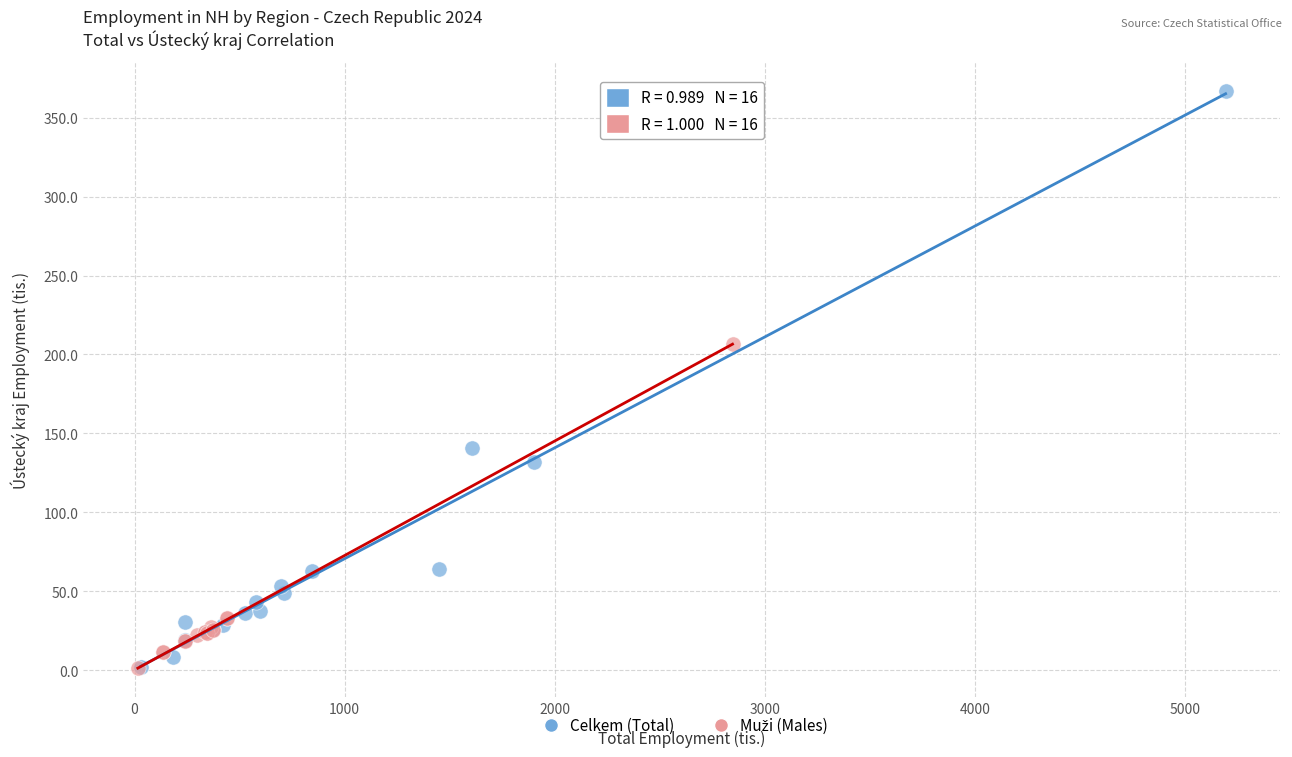

Which series has the widest spread of Y values?

Celkem (Total)